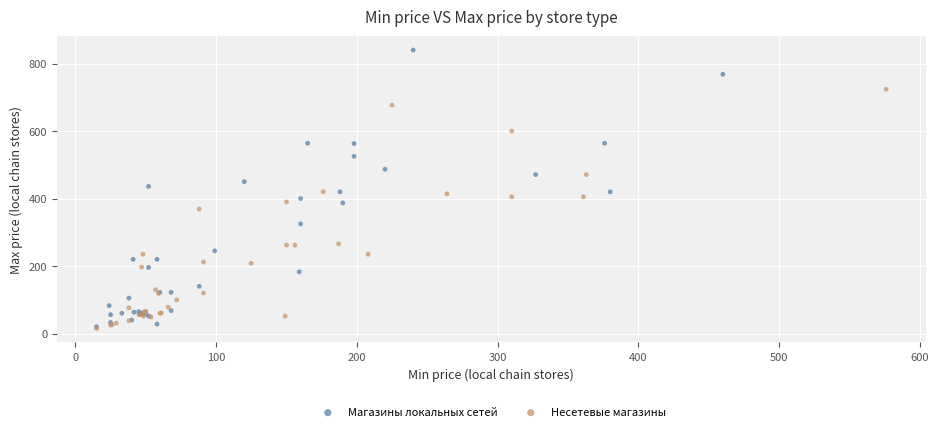

Which series contains the highest Y value?

Магазины локальных сетей